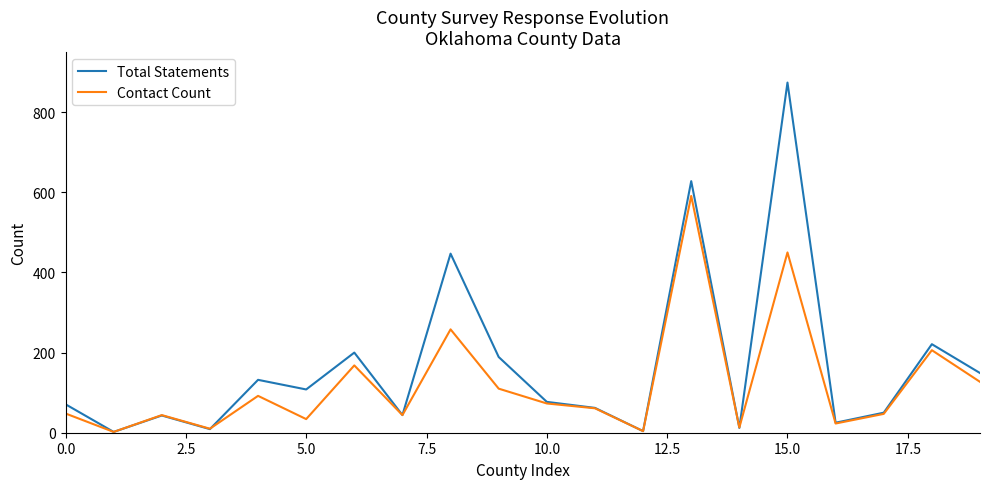

Rank the series by their maximum value, from highest to lowest.

Total Statements, Contact Count